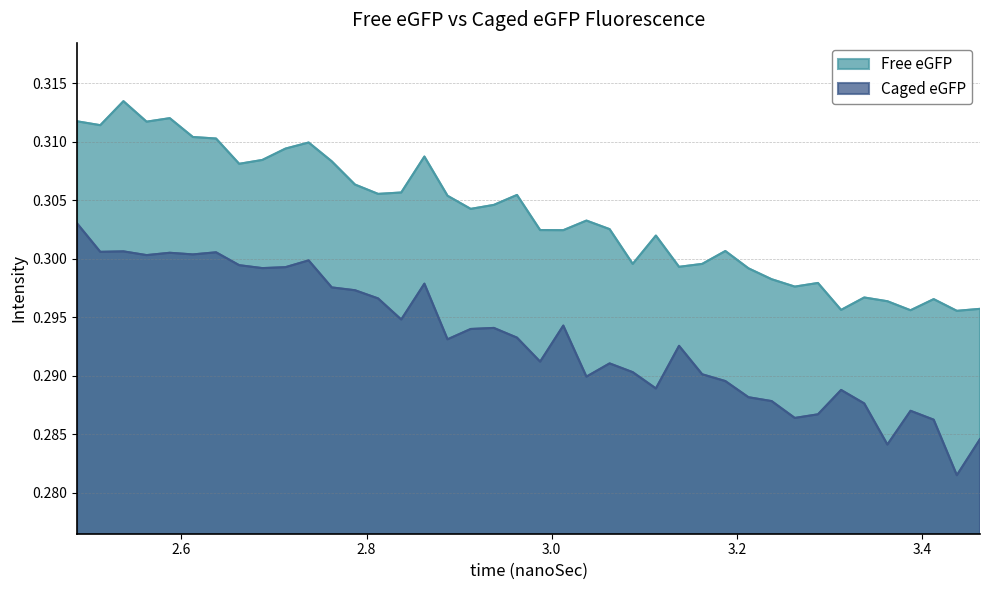

True or false: Caged eGFP has a value of 0.1 at 2.5875.

False